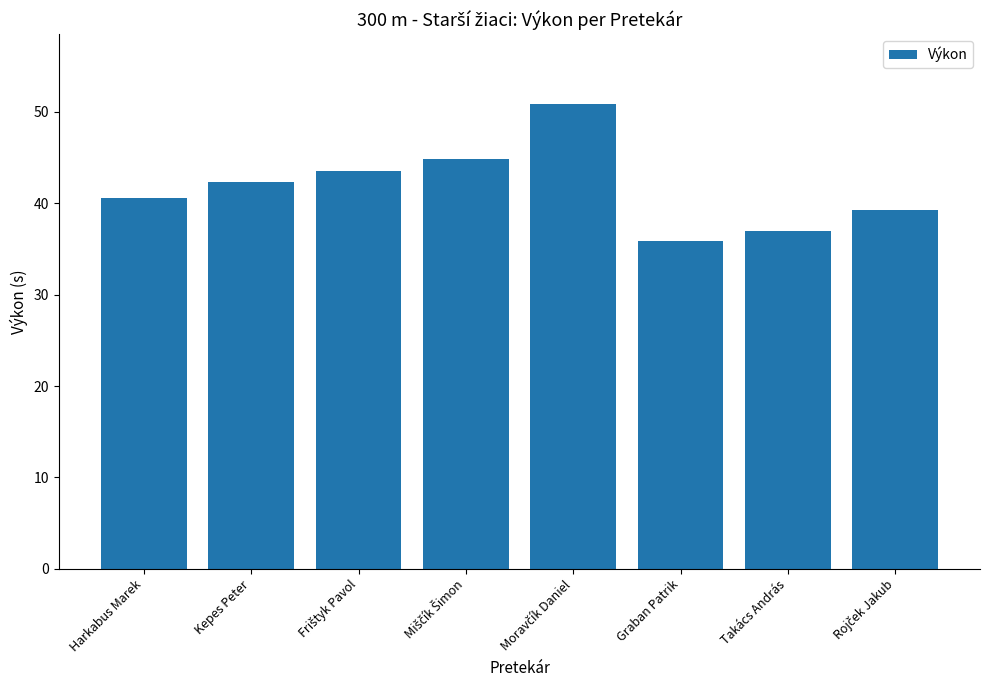

Which category has the lowest value across all series?

Graban Patrik